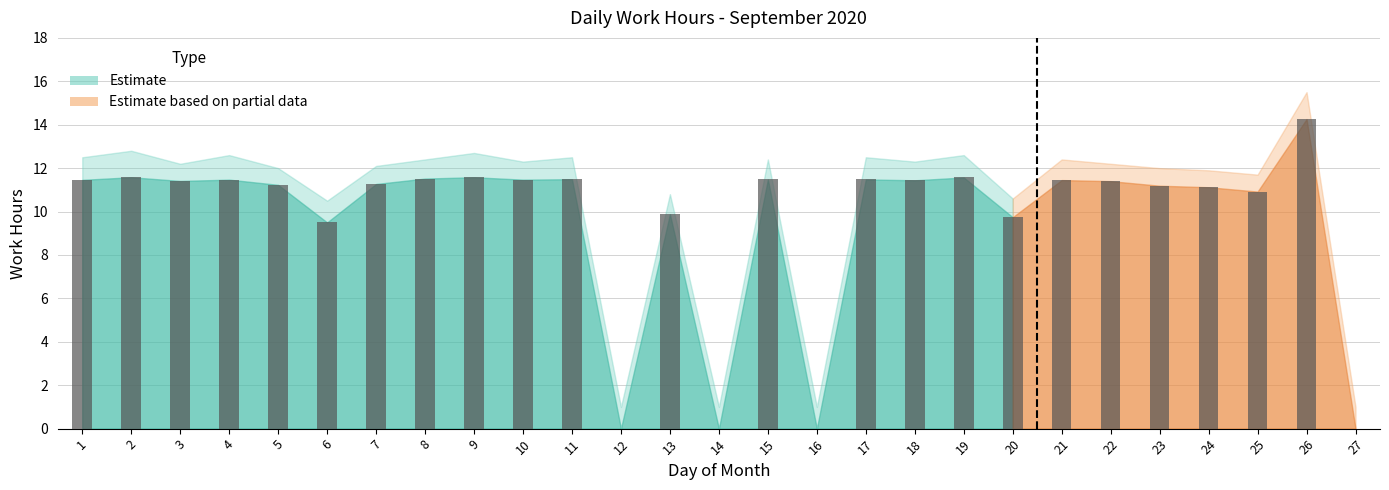

Are the bars horizontal?

No